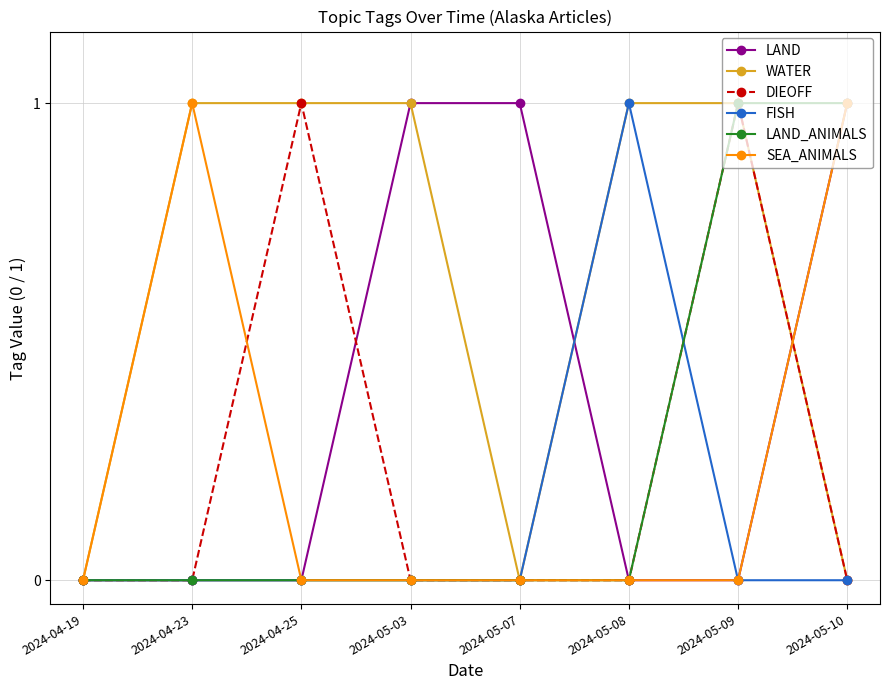

What position from the right is 2024-04-25?

6